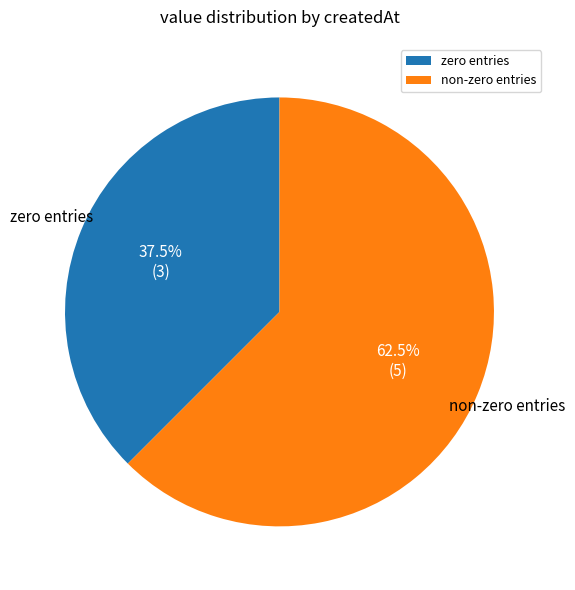

Count the number of slices in the pie.

2